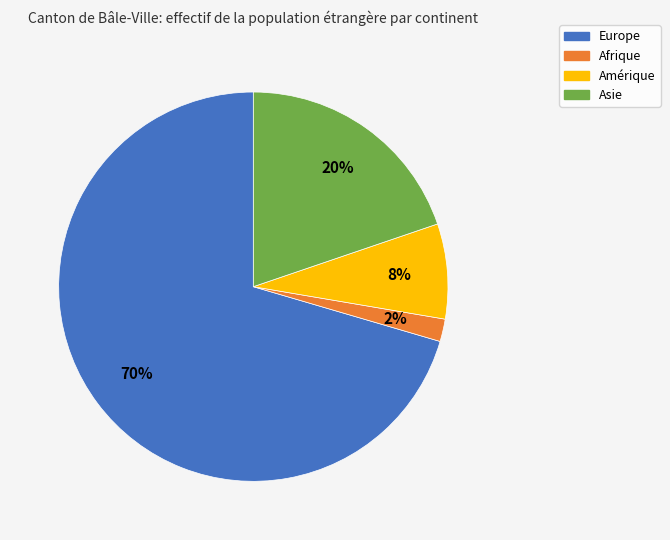

What is the smallest slice in the pie chart?

Afrique